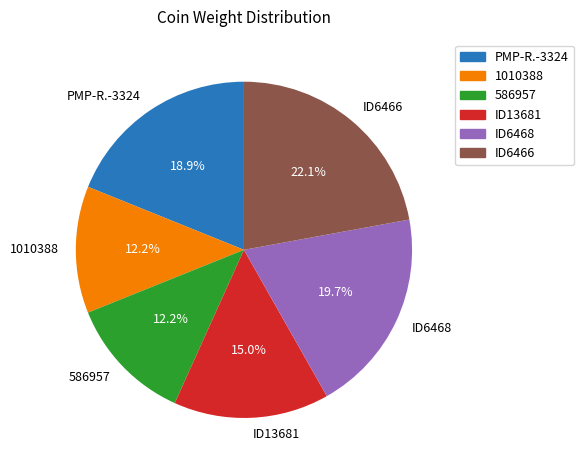

Is there any slice that represents more than half of the pie?

No